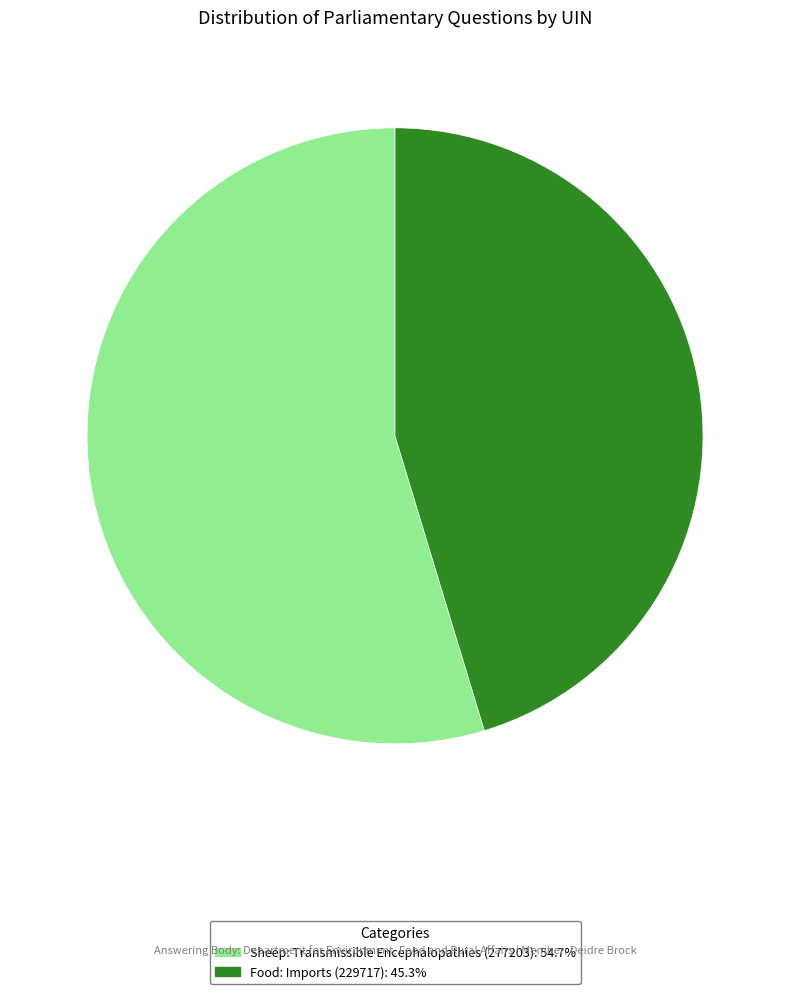

What is the ratio of the value at Sheep: Transmissible Encephalopathies (277203) to the value at Food: Imports (229717)?

1.2